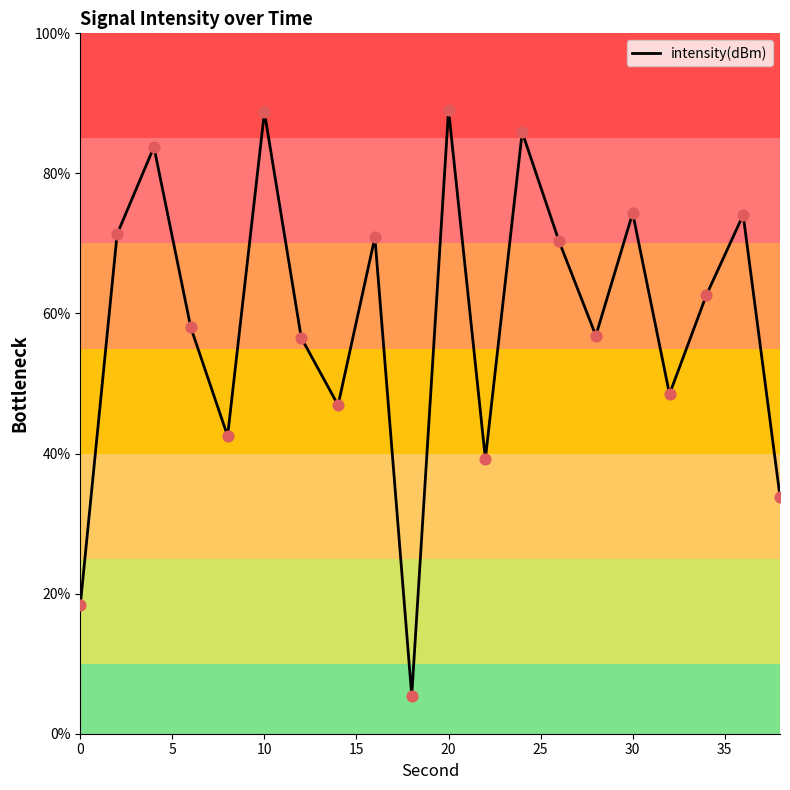

What is the smallest value displayed?

5.4